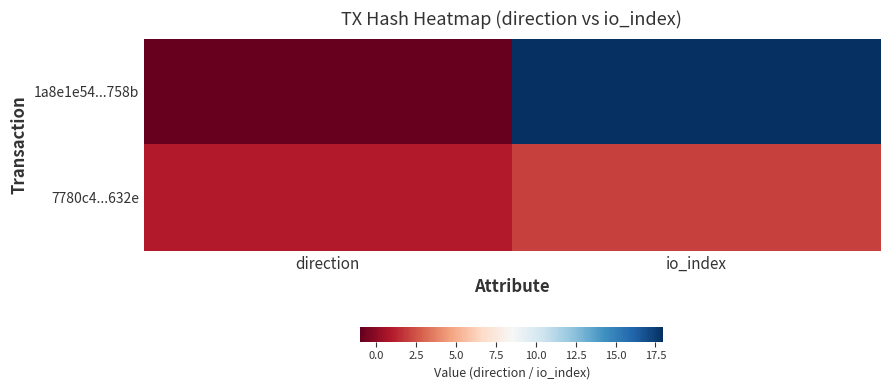

Reading left to right, list all the values displayed in this chart.

1a8e1e54...758b: direction=-1	io_index=18
7780c4...632e: direction=1	io_index=2